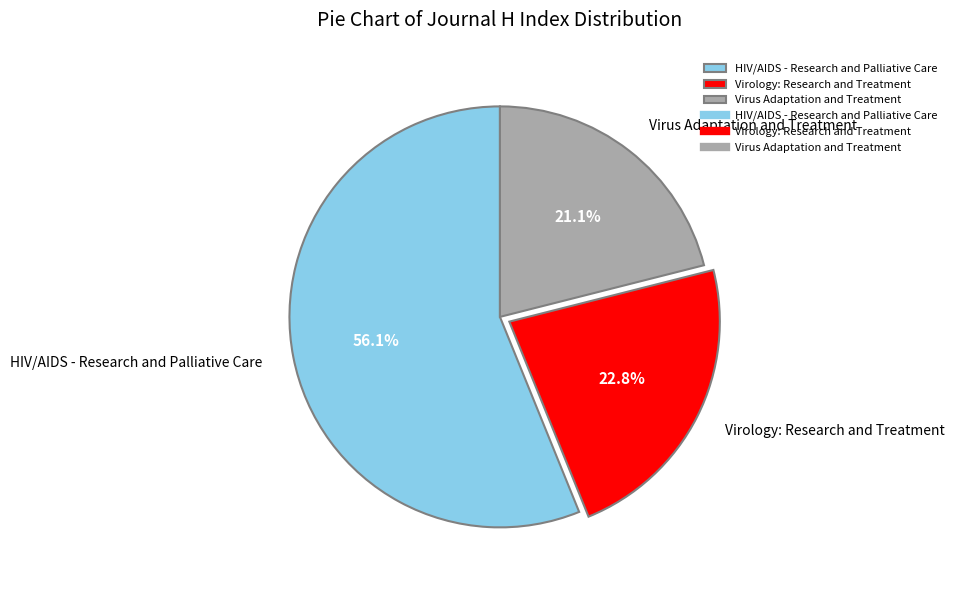

To the nearest percent, what is the average slice percentage?

33%